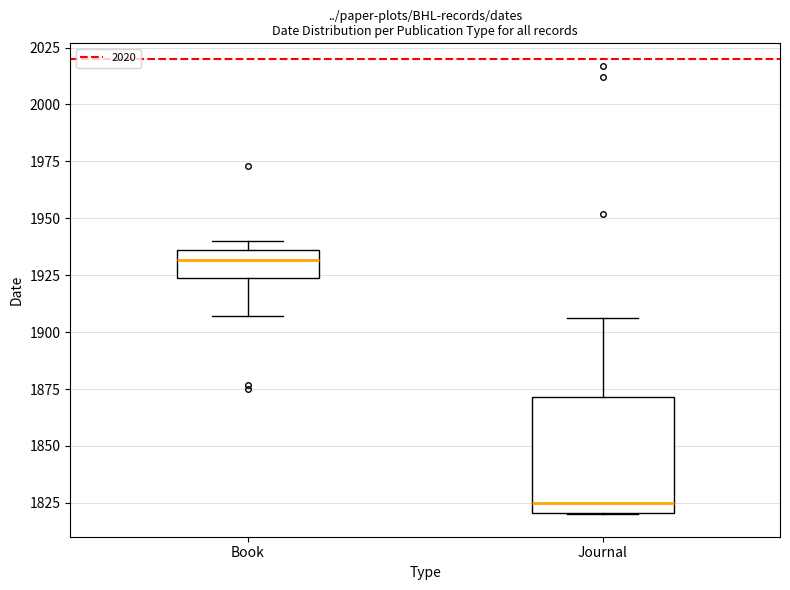

Which box has the highest median line?

Book